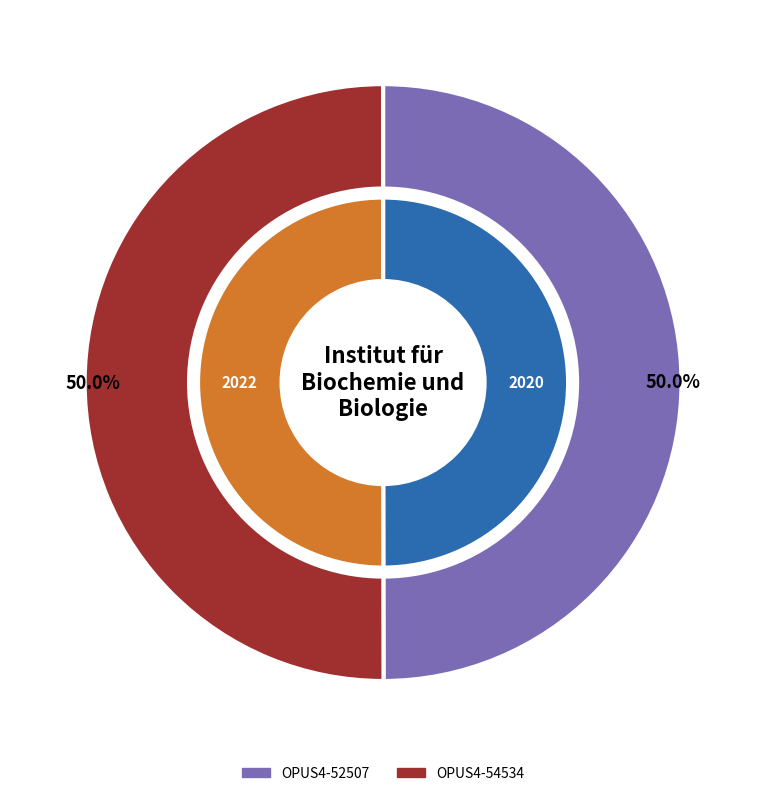

Which slice is the smallest?

OPUS4-52507